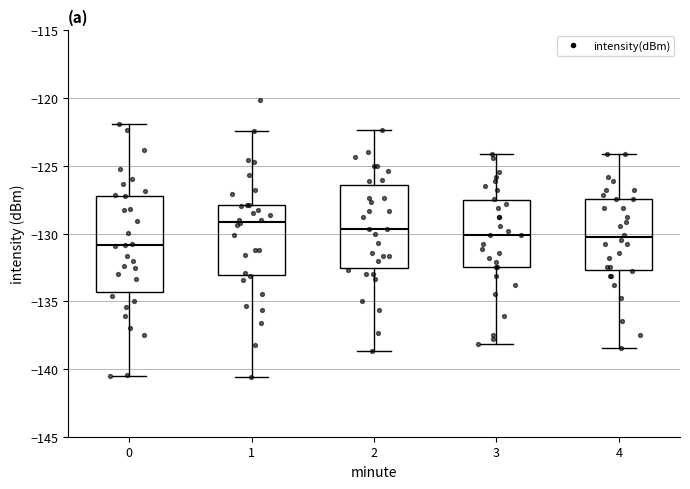

Which box is the tallest, from its lower edge to its upper edge?

0